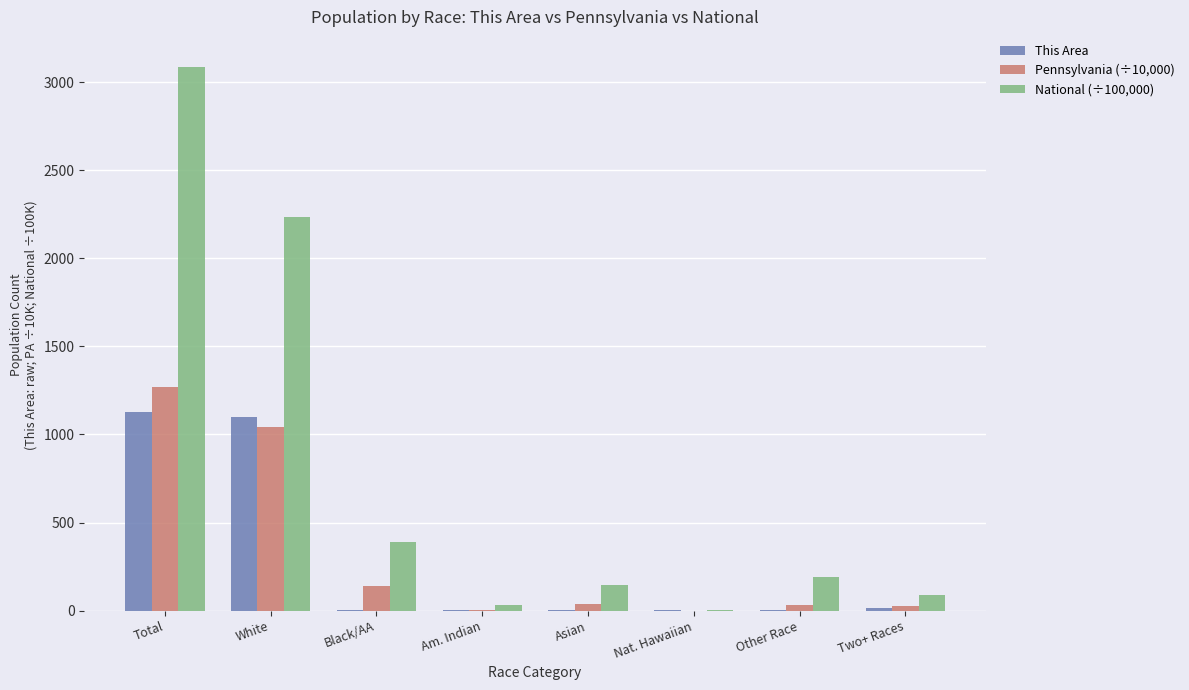

Does the chart contain stacked bars?

No